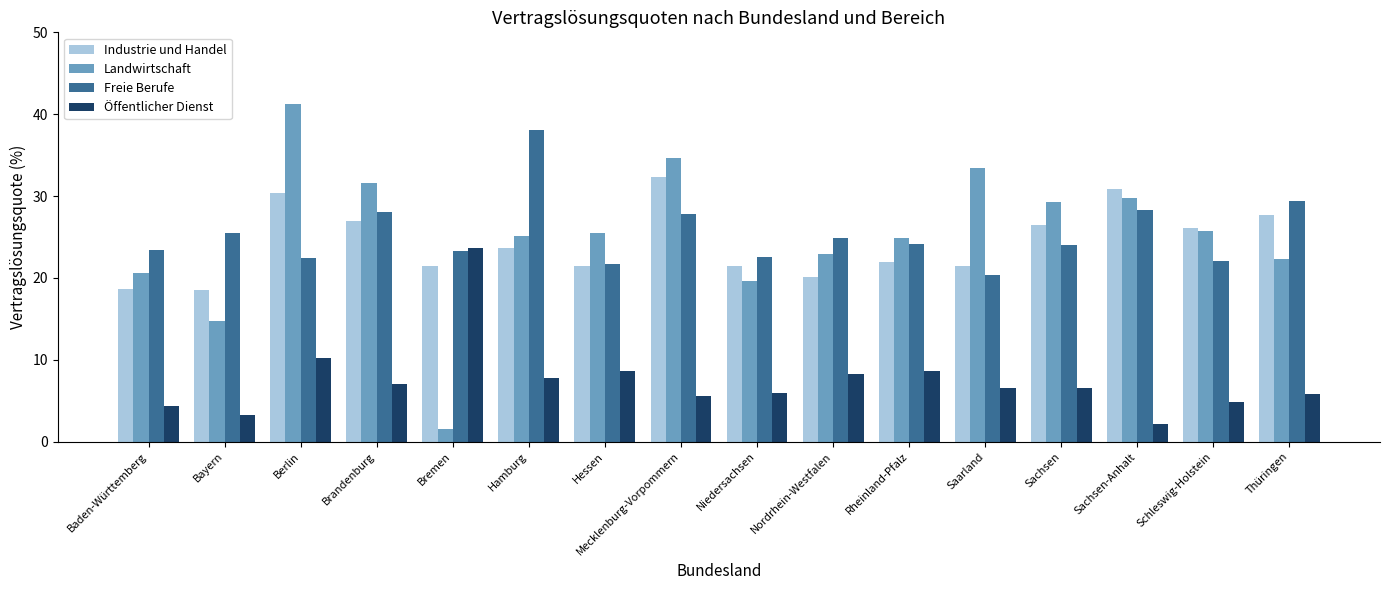

The Öffentlicher Dienst series shows 7.8 at Baden-Württemberg. True or false?

False